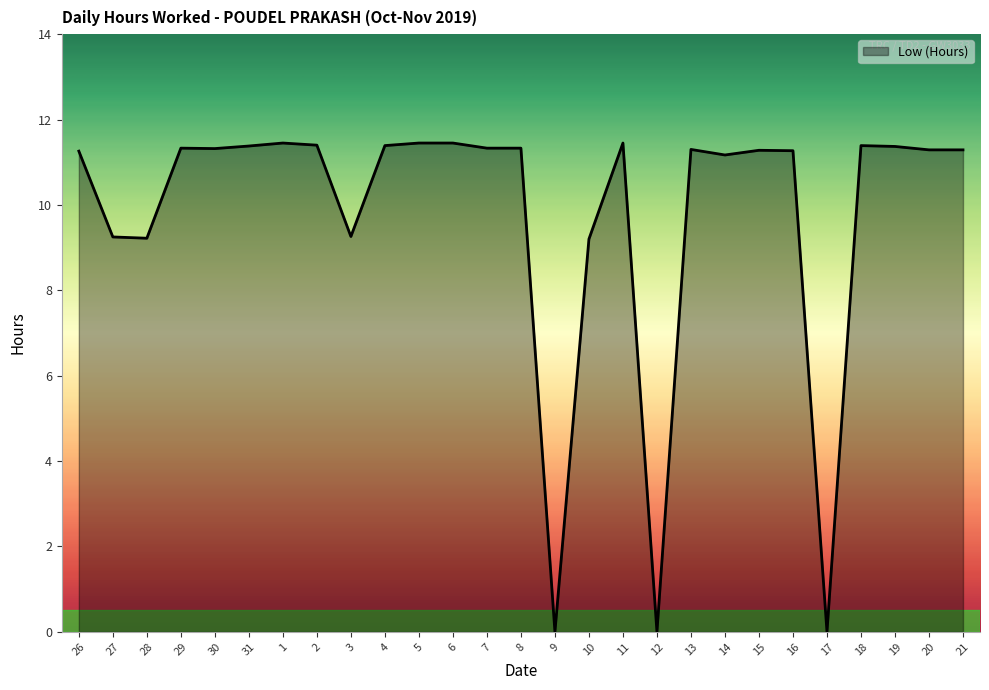

The chart shows a value of 7.5 at 21. True or false?

False